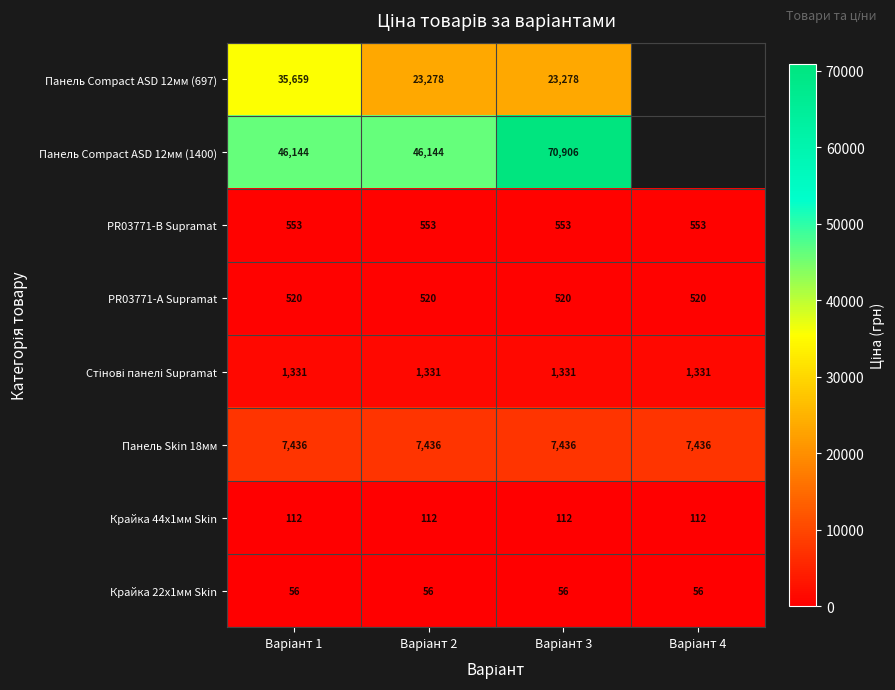

Which category has the lowest value across all series?

Варіант 1